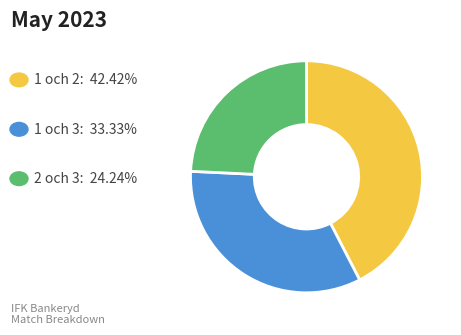

Is there any slice that represents more than half of the pie?

No